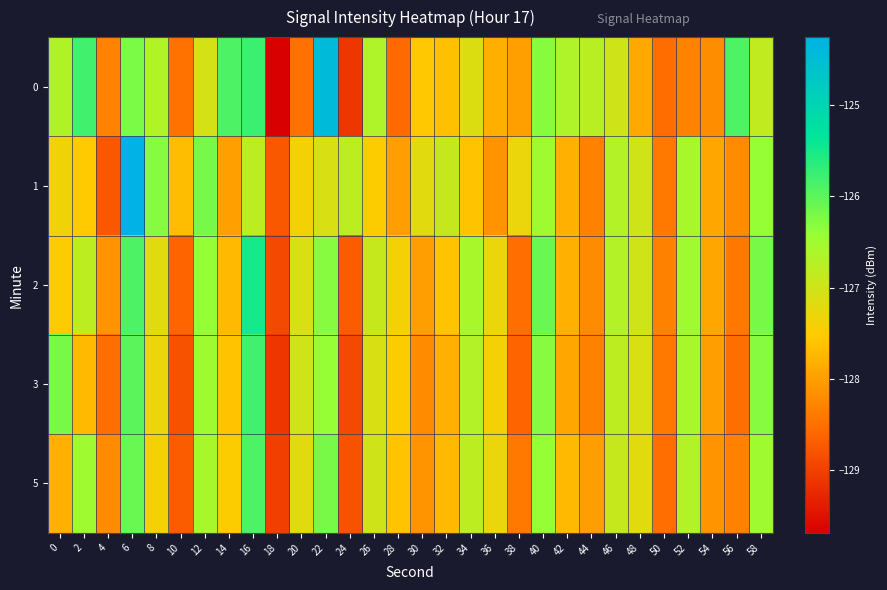

Reading right to left, extract all data points from this chart.

0: 58=-126.8	56=-125.9	54=-128.2	52=-128.3	50=-128.5	48=-127.9	46=-127.0	44=-126.8	42=-126.7	40=-126.3	38=-128.0	36=-127.8	34=-127.2	32=-127.6	30=-127.6	28=-128.5	26=-126.7	24=-129.1	22=-124.4	20=-128.5	18=-129.7	16=-125.8	14=-125.9	12=-127.1	10=-128.5	8=-126.7	6=-126.2	4=-128.3	2=-125.8	0=-126.7
1: 58=-126.4	56=-128.2	54=-127.9	52=-126.6	50=-128.4	48=-127.0	46=-126.7	44=-128.3	42=-127.8	40=-126.5	38=-127.3	36=-128.1	34=-127.6	32=-126.9	30=-127.2	28=-128.0	26=-127.5	24=-126.8	22=-127.1	20=-127.4	18=-128.7	16=-126.8	14=-128.0	12=-126.2	10=-127.7	8=-126.3	6=-124.3	4=-128.7	2=-127.5	0=-127.4
2: 58=-126.2	56=-128.4	54=-127.9	52=-126.5	50=-128.3	48=-127.0	46=-126.7	44=-128.2	42=-127.8	40=-126.1	38=-128.5	36=-127.3	34=-126.6	32=-127.6	30=-128.0	28=-127.4	26=-126.9	24=-128.7	22=-126.3	20=-127.1	18=-128.9	16=-125.5	14=-127.7	12=-126.4	10=-128.6	8=-127.2	6=-125.9	4=-128.1	2=-126.8	0=-127.5
3: 58=-126.3	56=-128.5	54=-128.0	52=-126.6	50=-128.4	48=-127.1	46=-126.8	44=-128.3	42=-127.9	40=-126.3	38=-128.6	36=-127.4	34=-126.7	32=-127.8	30=-128.2	28=-127.5	26=-127.1	24=-128.9	22=-126.4	20=-127.0	18=-129.1	16=-125.8	14=-127.6	12=-126.5	10=-128.8	8=-127.3	6=-126.0	4=-128.5	2=-127.7	0=-126.2
5: 58=-126.5	56=-128.3	54=-128.1	52=-126.7	50=-128.5	48=-127.2	46=-126.9	44=-128.0	42=-127.7	40=-126.4	38=-128.4	36=-127.3	34=-126.8	32=-127.7	30=-128.1	28=-127.6	26=-127.0	24=-128.8	22=-126.2	20=-127.2	18=-129.0	16=-125.9	14=-127.5	12=-126.6	10=-128.7	8=-127.4	6=-126.1	4=-128.2	2=-126.5	0=-127.8